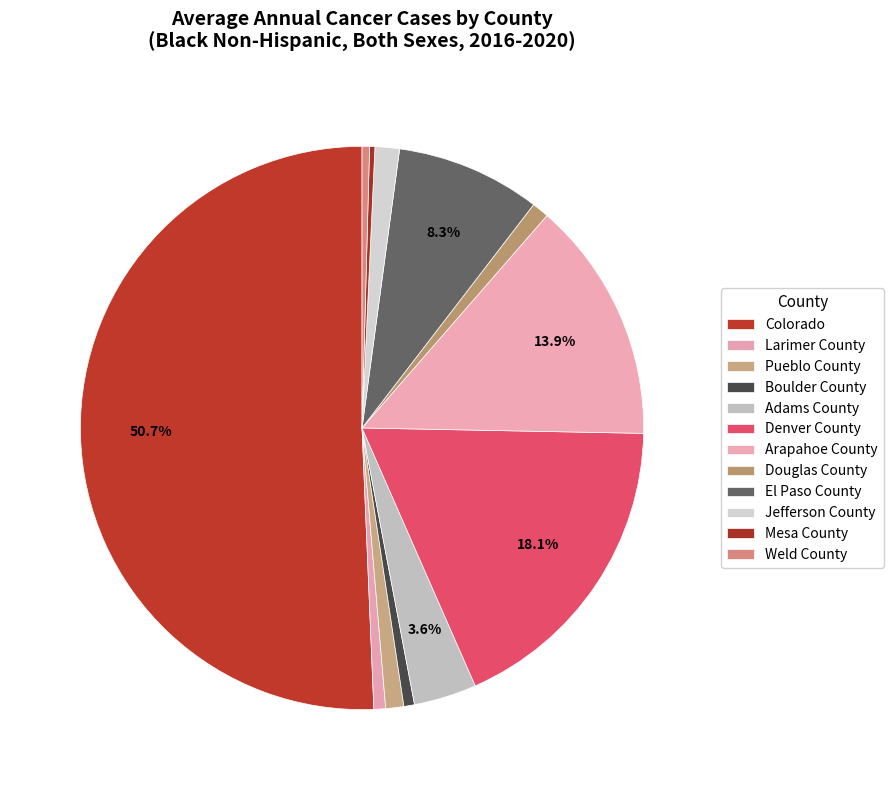

What portion of the pie excludes Pueblo County?

99.0%